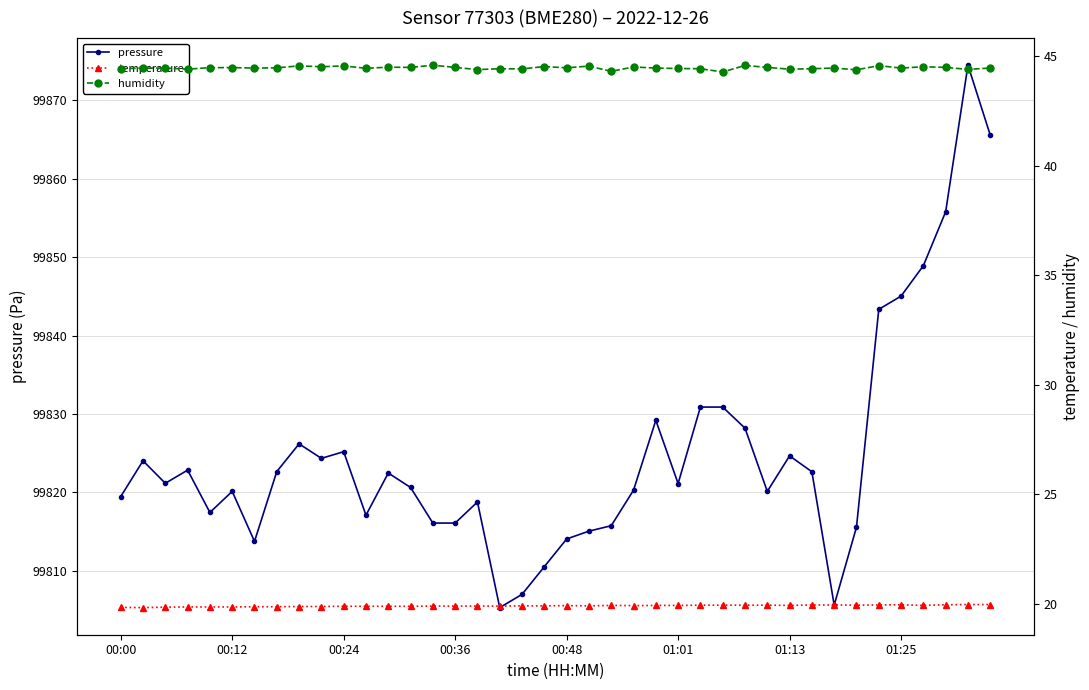

True or false: pressure has a value of 99825.2 at 00:24.

True